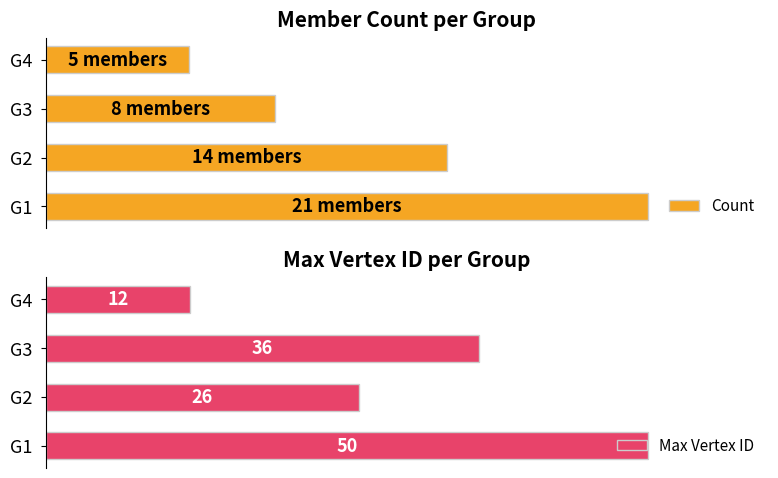

Are the bars grouped side by side (vs. stacked)?

Yes